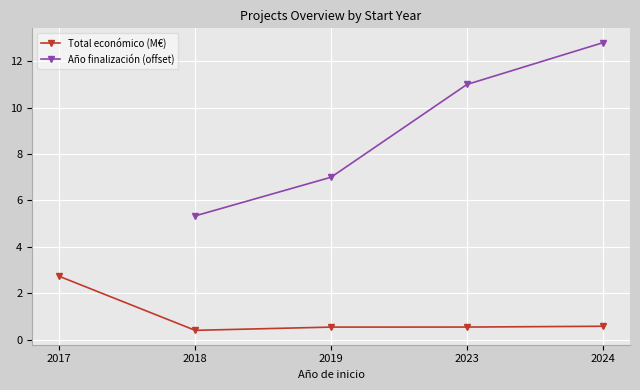

The Total económico (M€) series shows 0.4 at 2018. True or false?

True